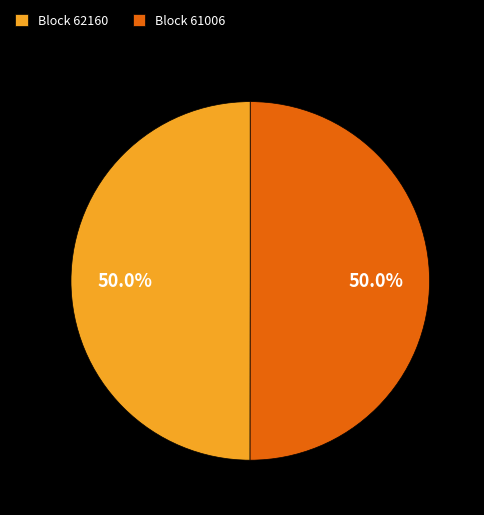

What is the ratio of the value at Block 62160 to the value at Block 61006?

1.0